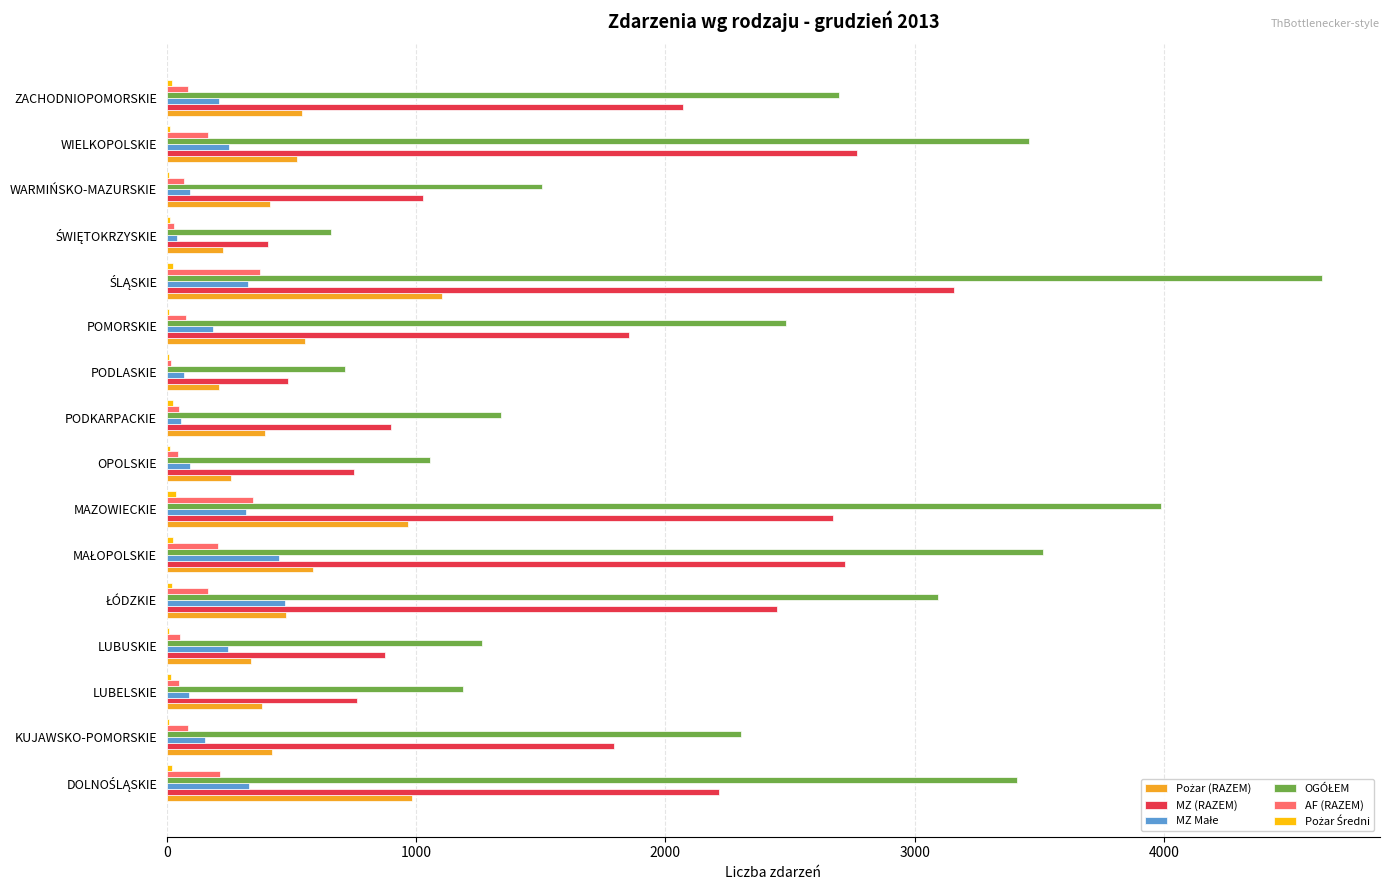

What is the maximum value shown in the chart?

4635